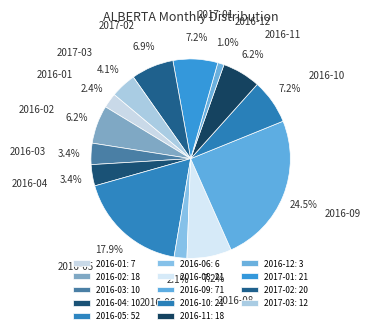

To the nearest percent, what portion does 2016-11 represent?

6%